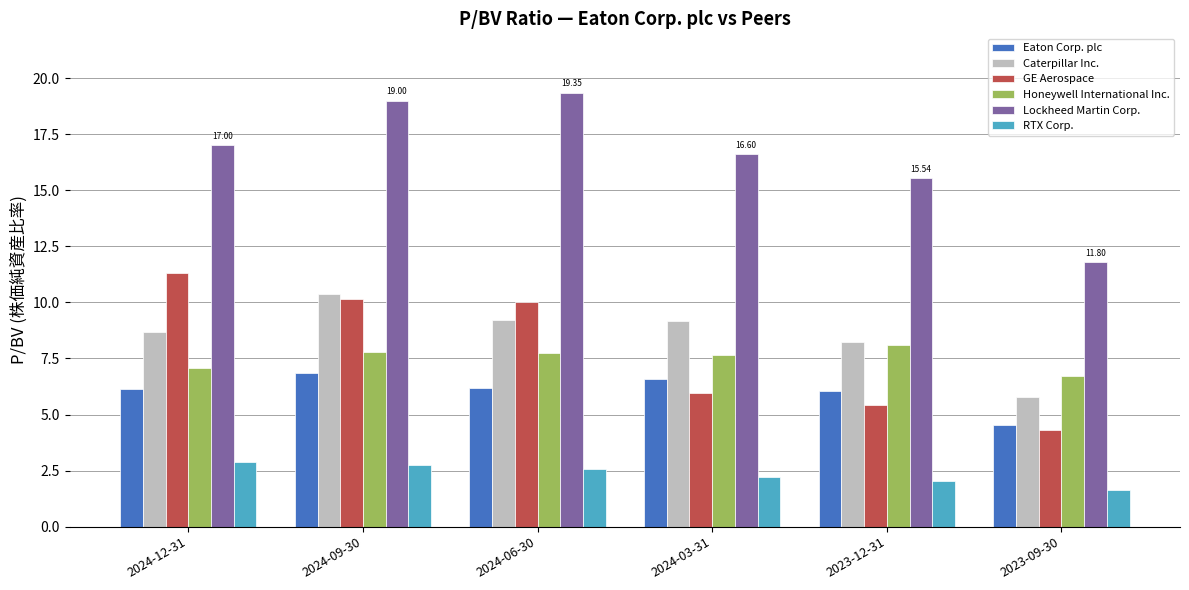

List the series in order of their peak value, lowest first.

RTX Corp., Eaton Corp. plc, Honeywell International Inc., Caterpillar Inc., GE Aerospace, Lockheed Martin Corp.